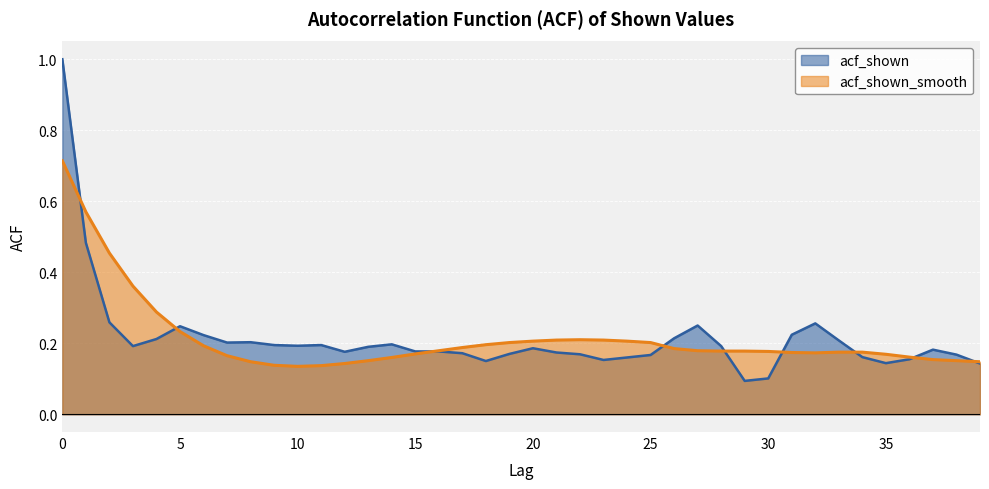

What is the value of the acf_shown_smooth point at the 39th from the left?

0.2